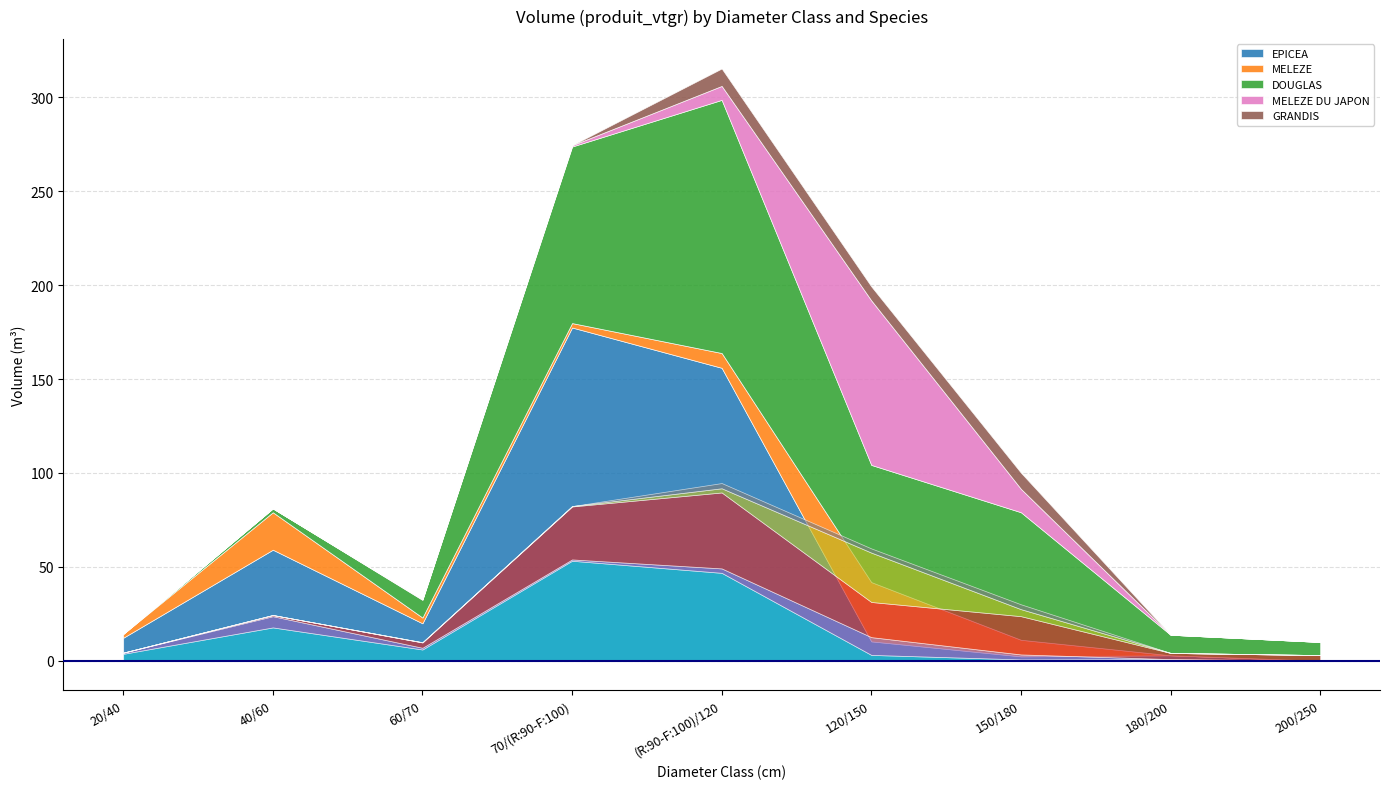

True or false: EPICEA and MELEZE DU JAPON intersect in this chart.

True